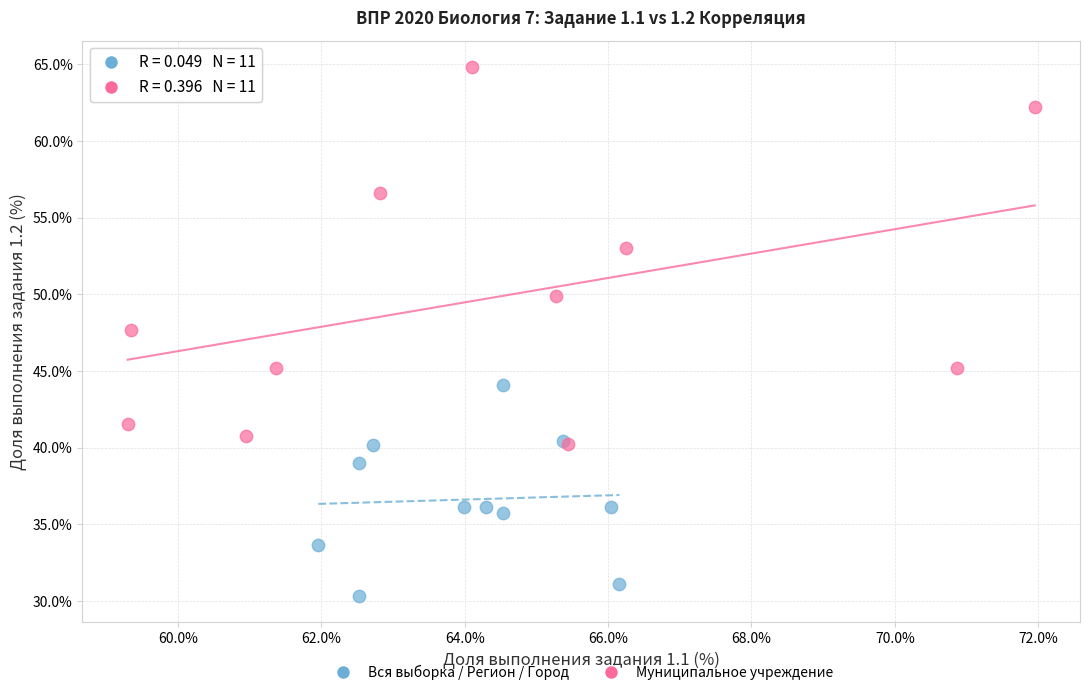

Which series reaches the maximum Y coordinate?

Муниципальное учреждение